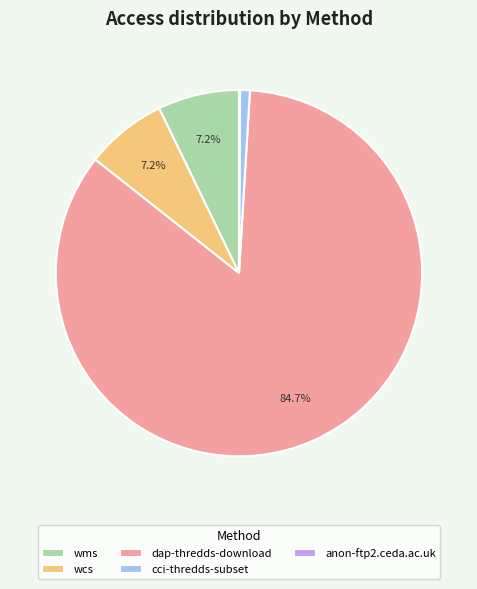

Approximately how many times larger is the value at wcs compared to wms?

1.0